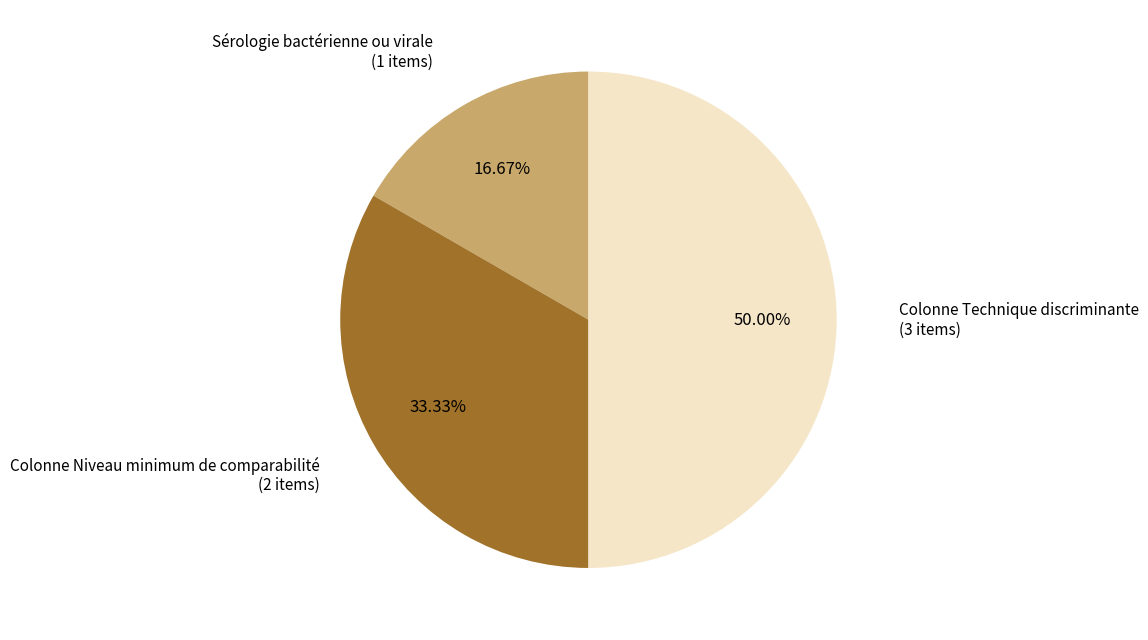

Is the sum of Colonne Technique discriminante and Colonne Niveau minimum de comparabilité greater than half?

Yes